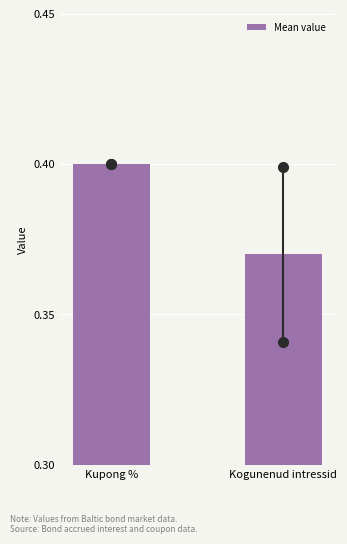

What is the sum of all values?

0.8